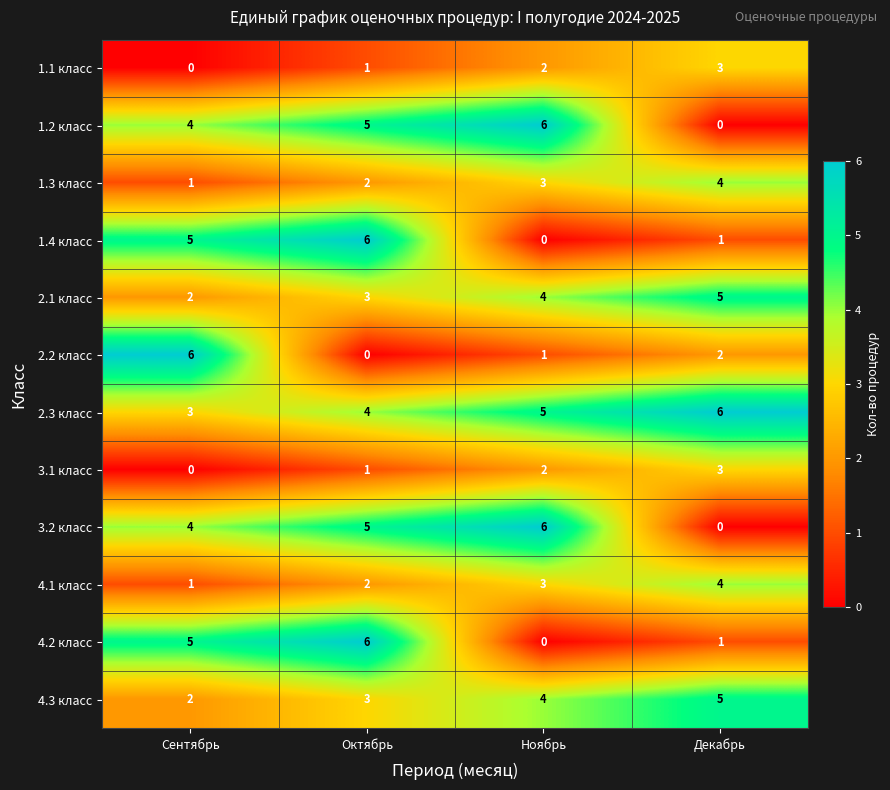

The 3.1 класс series shows 3 at Декабрь. True or false?

True